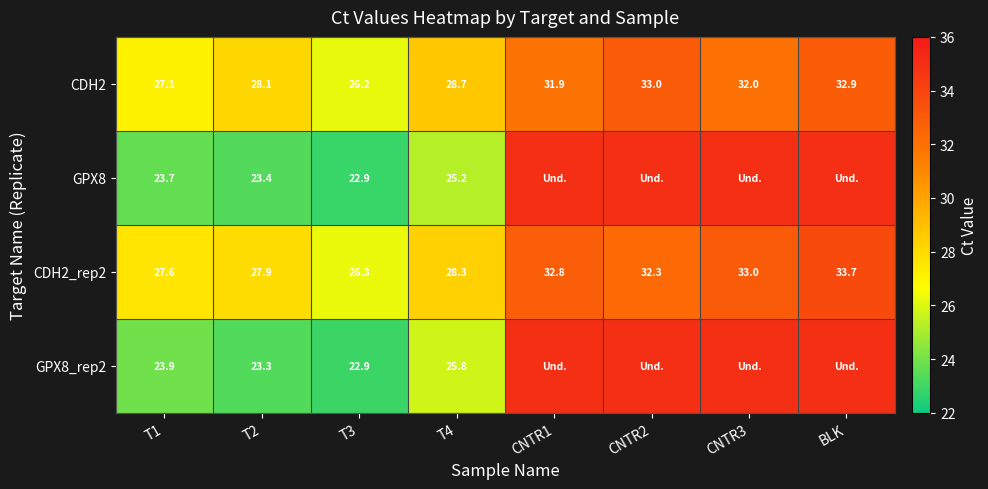

What is the spread (max minus min) of values at BLK?

2.1